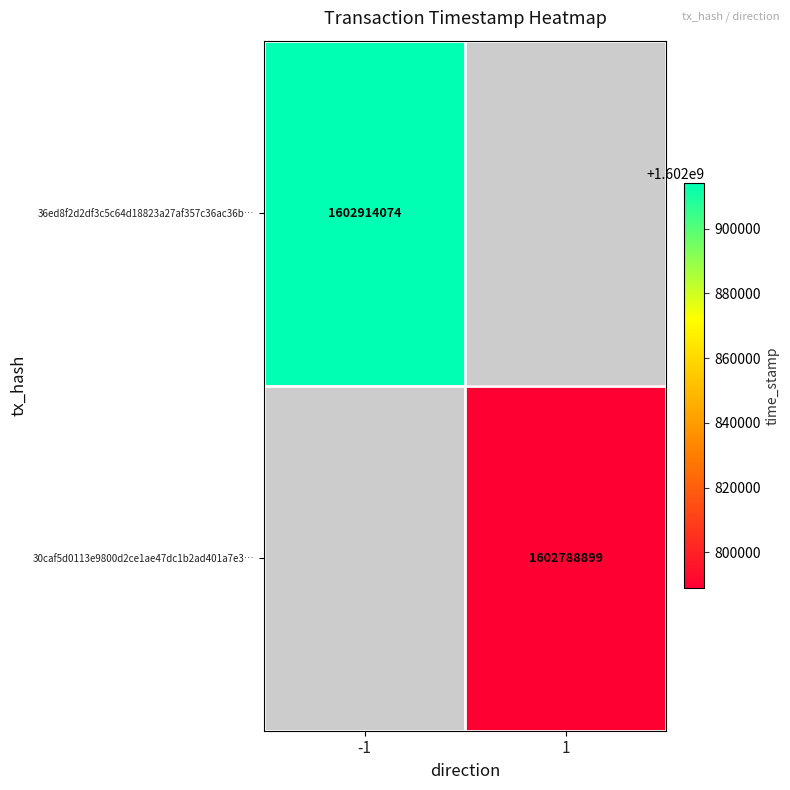

The value of 36ed8f2d2df3c5c64d18823a27af357c36ac36b… at -1 is 2605212007.7. True or false?

False